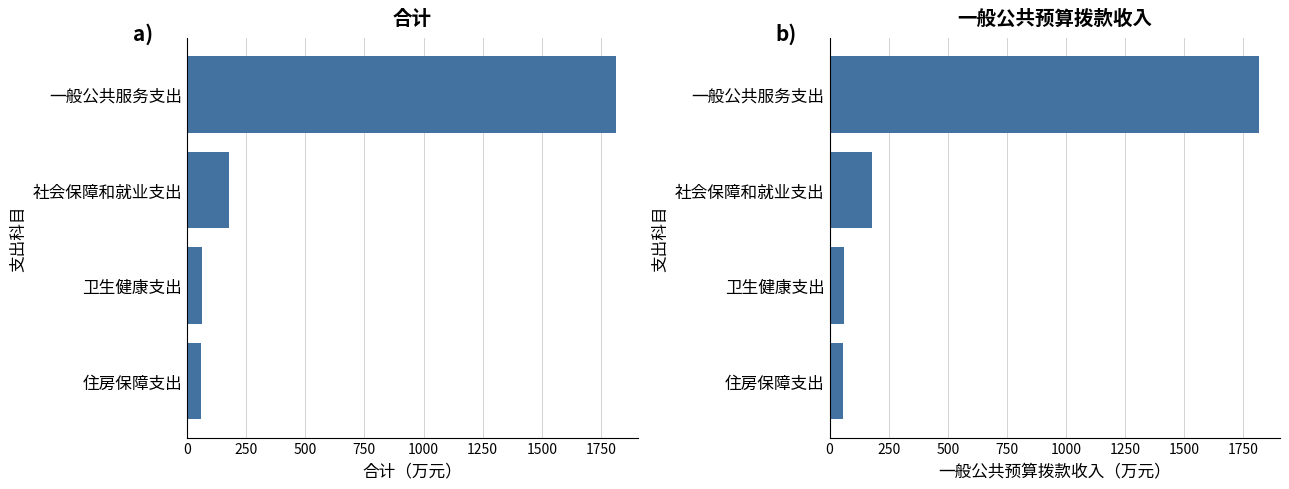

Is it true that 合计 equals 57.4 at 住房保障支出?

True